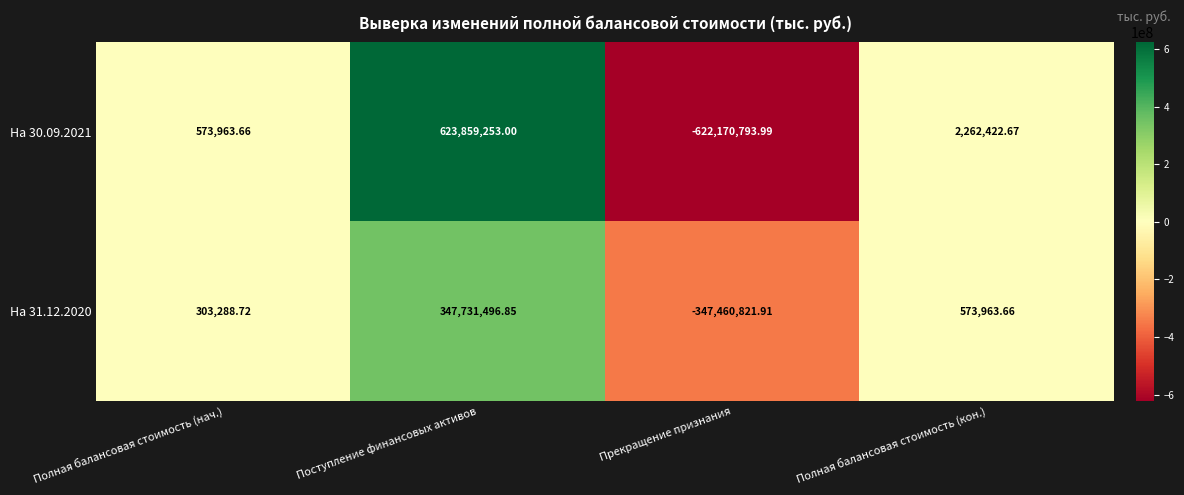

Where does the На 31.12.2020 series first go above 573963?

Поступление финансовых активов